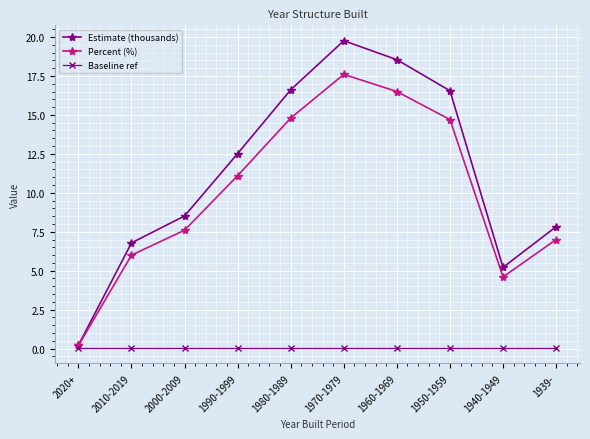

Where does the Estimate (thousands) series first go above 12?

1990-1999